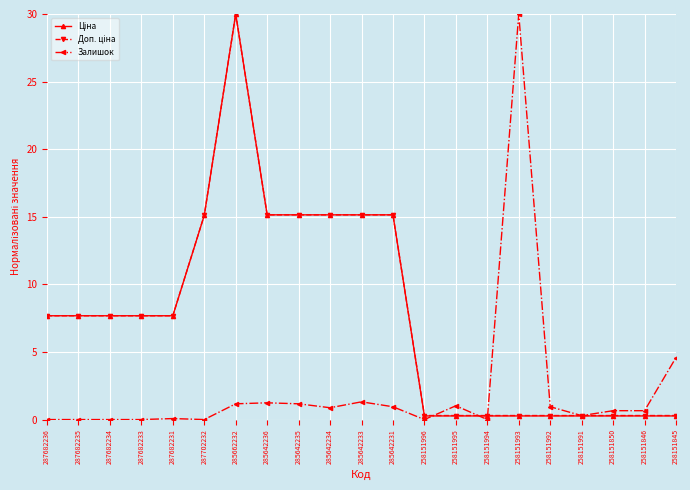

At which category is the sum across all series the highest?

285662232